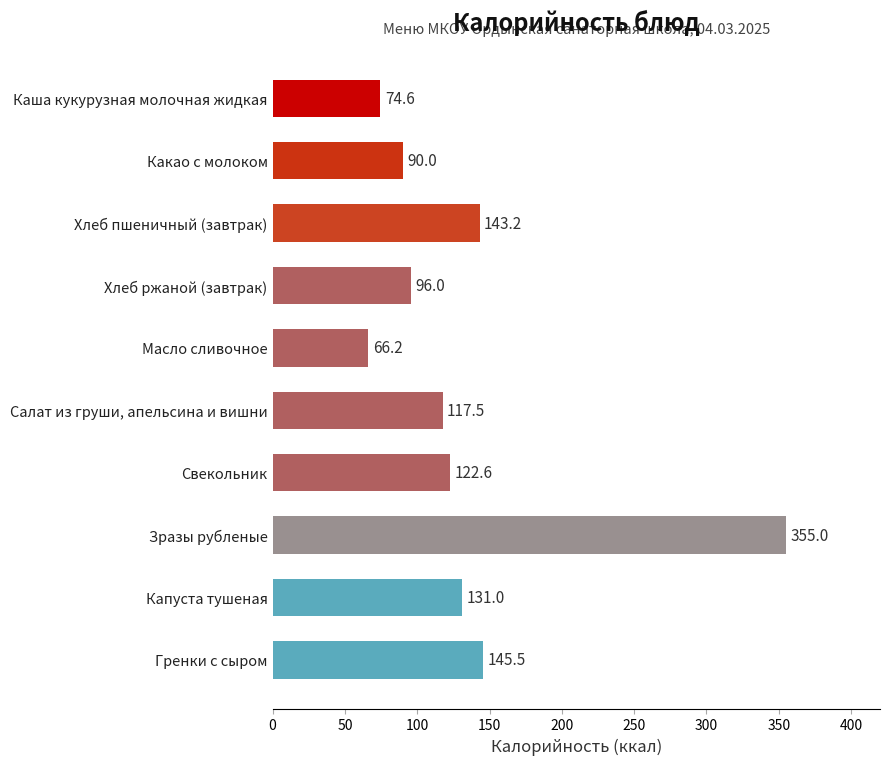

Rank the categories by value from lowest to highest.

Масло сливочное, Каша кукурузная молочная жидкая, Какао с молоком, Хлеб ржаной (завтрак), Салат из груши, апельсина и вишни, Свекольник, Капуста тушеная, Хлеб пшеничный (завтрак), Гренки с сыром, Зразы рубленые